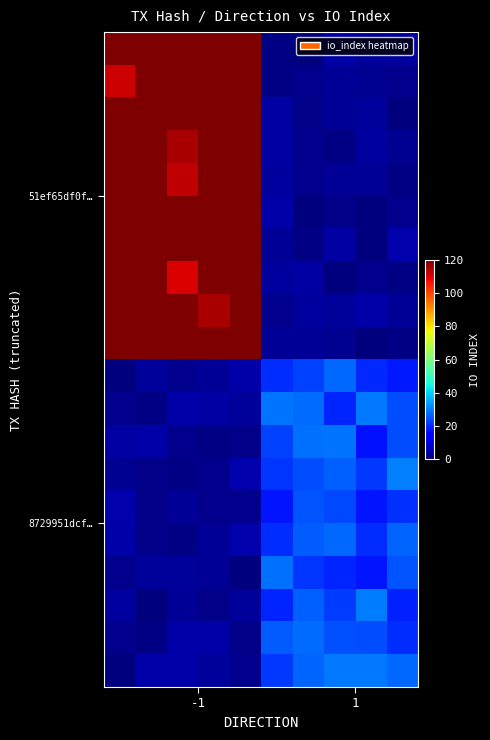

How many categories are shown in the chart?

10